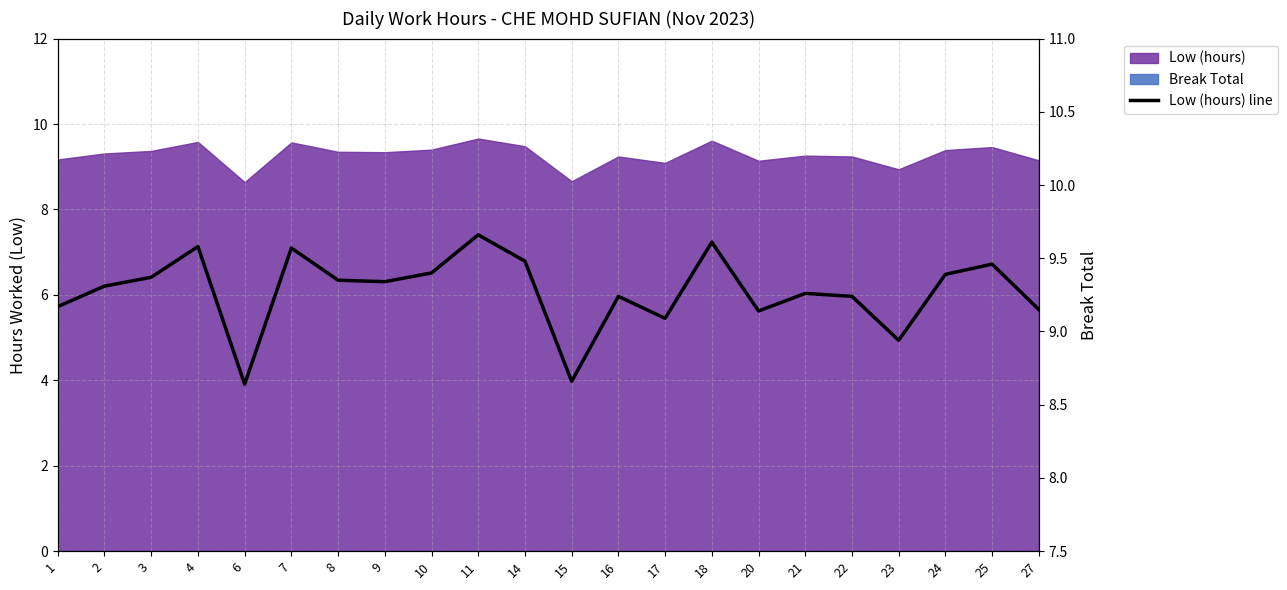

What is the sum of all values?

204.1